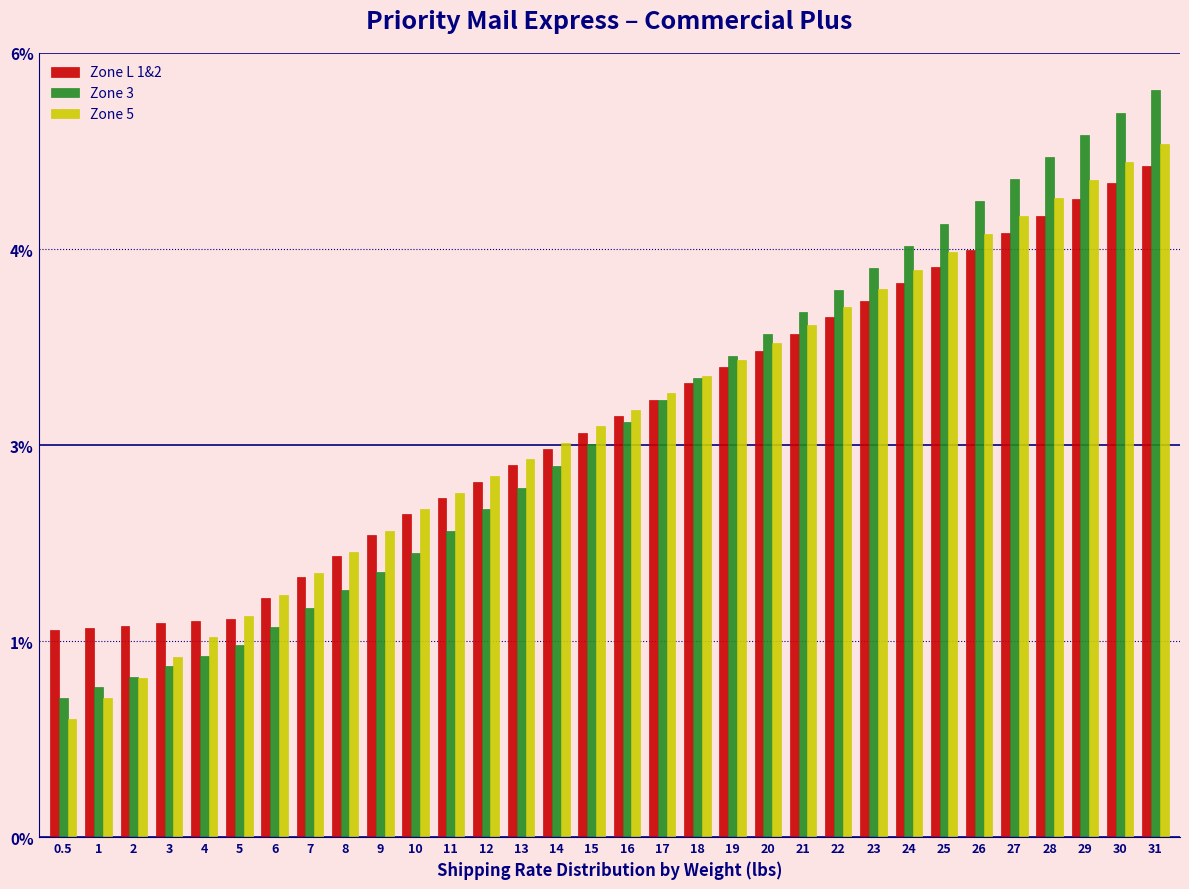

What are all the series names shown in the legend?

Zone L 1&2, Zone 3, Zone 5